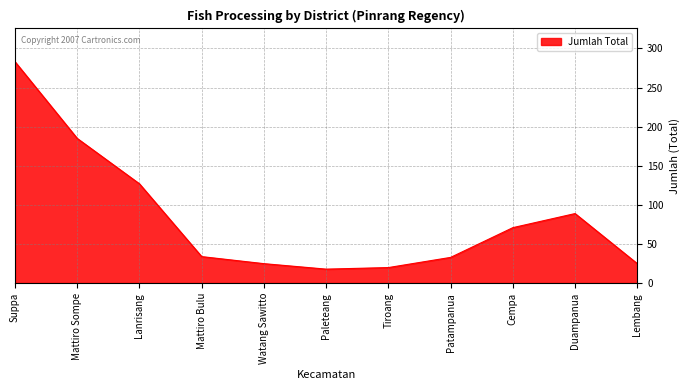

What is the change in value from Suppa to Tiroang?

-263